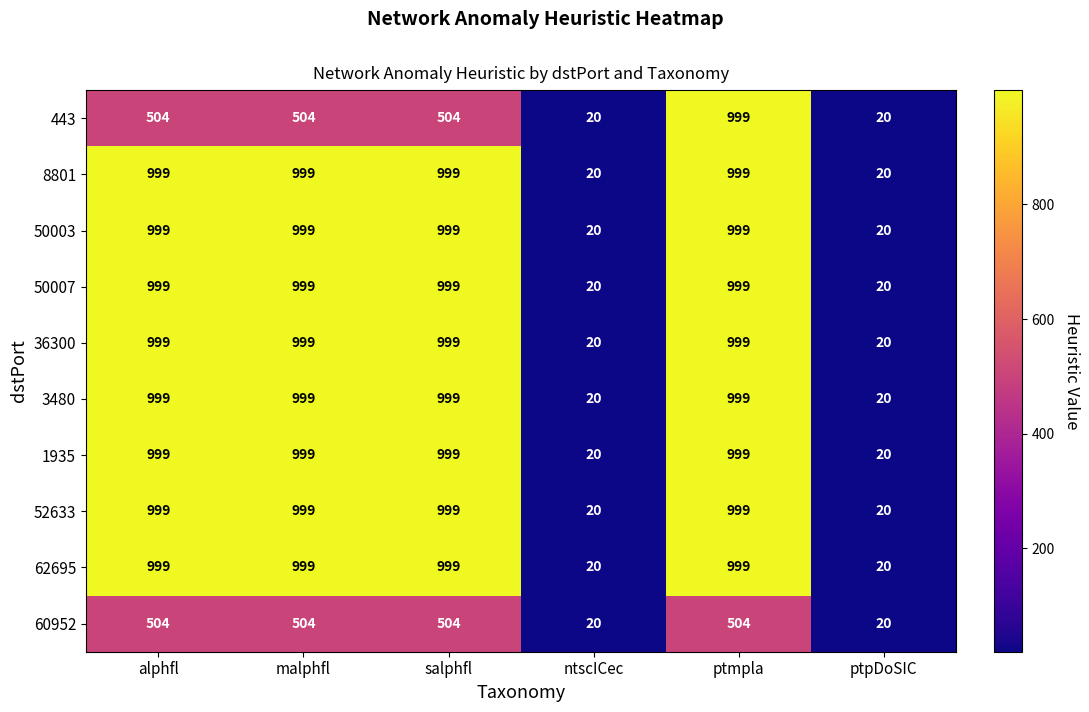

Count the 443 values in the range 20 to 504.

5